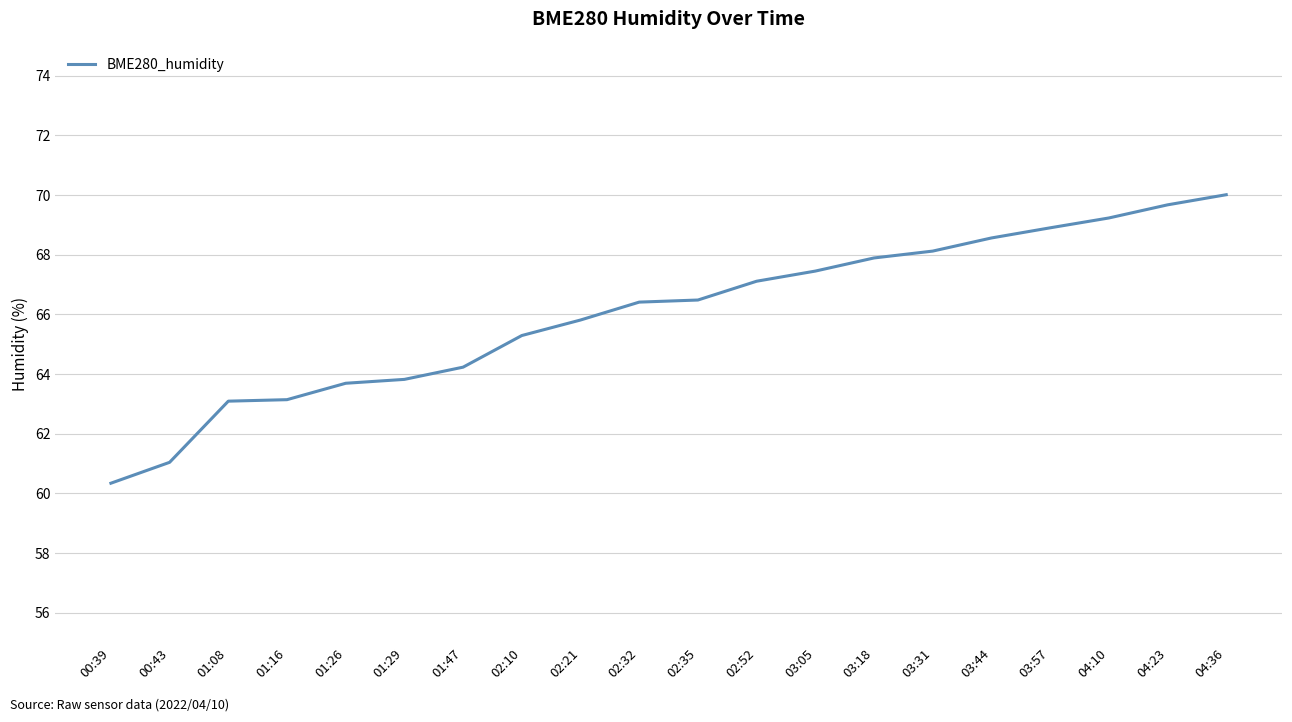

At which label is the value closest to 65?

02:10